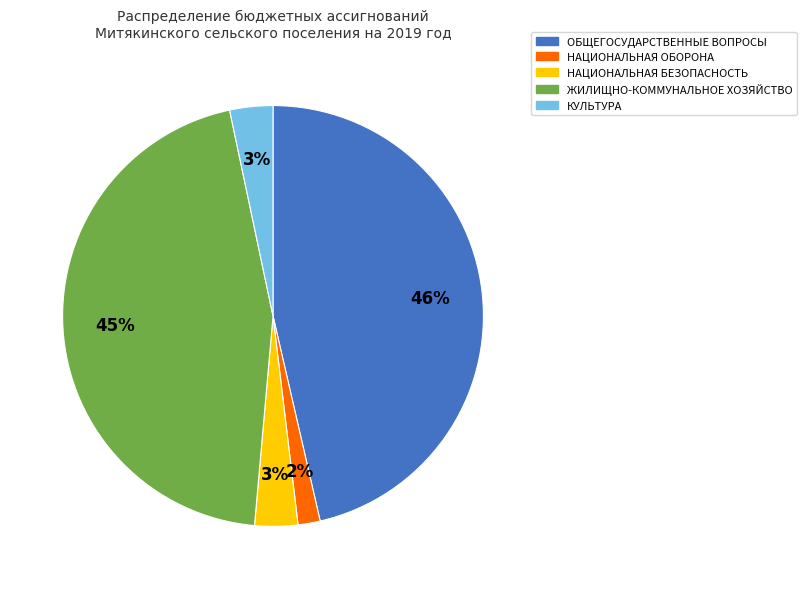

Which has a higher value, ЖИЛИЩНО-КОММУНАЛЬНОЕ ХОЗЯЙСТВО or НАЦИОНАЛЬНАЯ БЕЗОПАСНОСТЬ?

ЖИЛИЩНО-КОММУНАЛЬНОЕ ХОЗЯЙСТВО